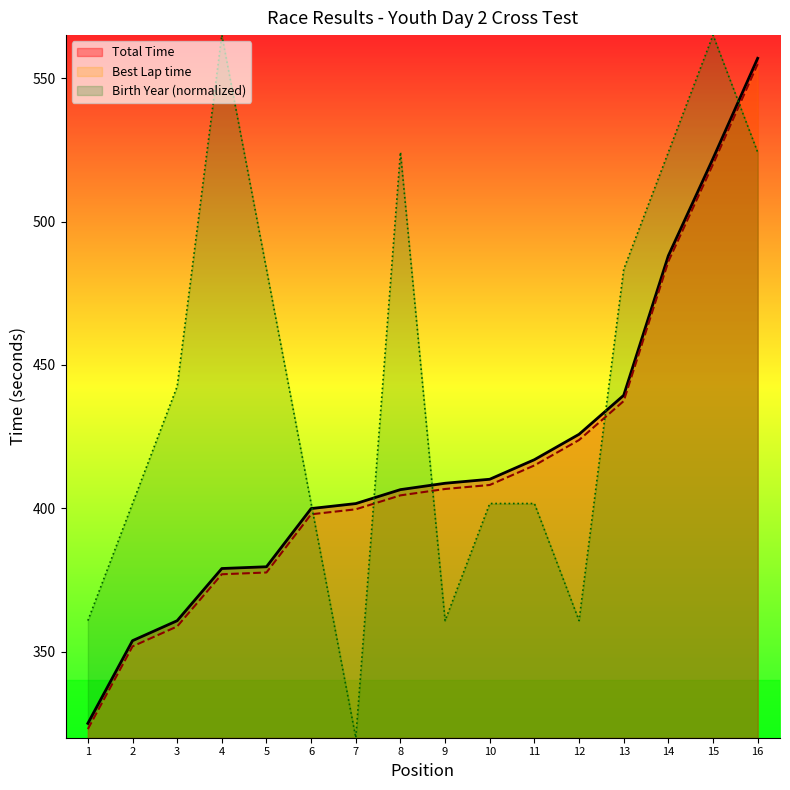

True or false: Total Time has more than 2 points higher than both neighbors.

False